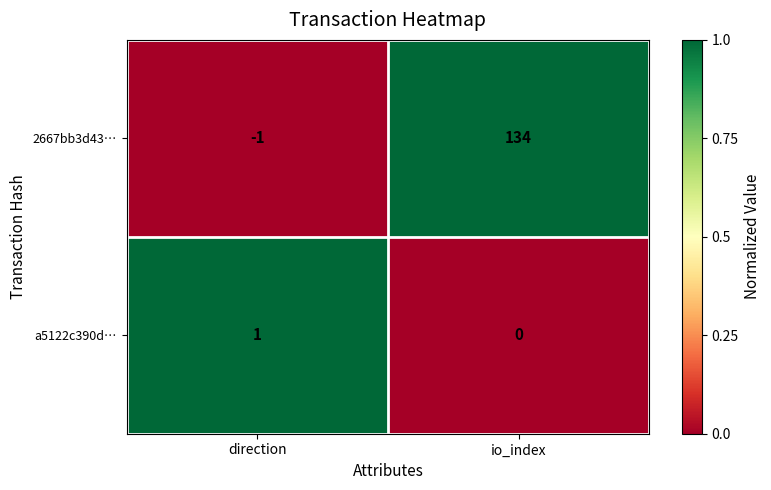

Reading left to right, transcribe all the data shown in this chart.

2667bb3d43…: -1	134
a5122c390d…: 1	0